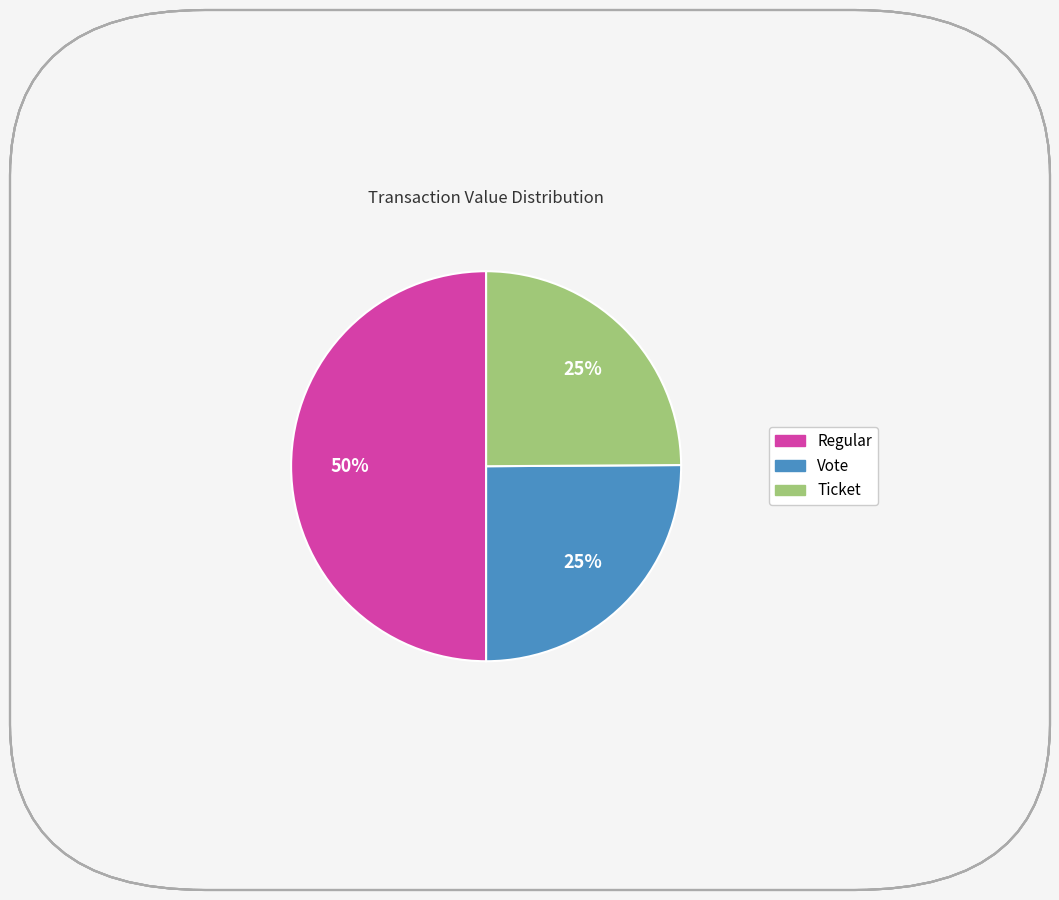

To the nearest percent, what is the average slice percentage?

33%